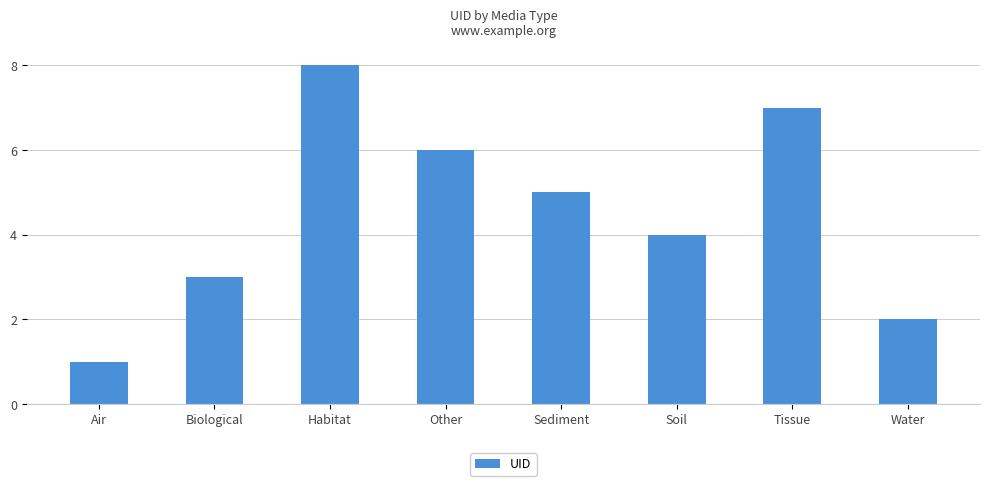

What is the sum of the values at Habitat and Water?

10